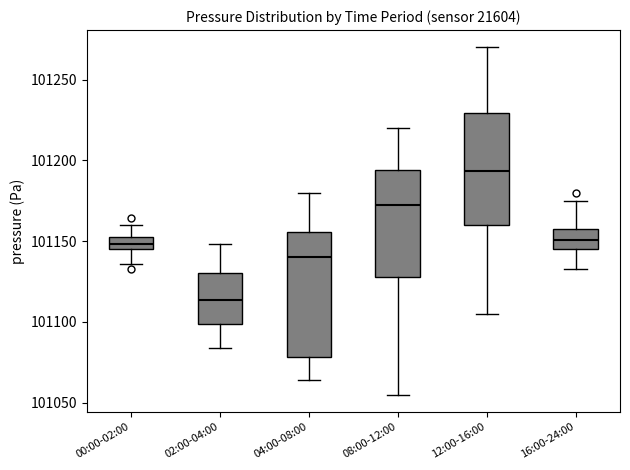

Reading left to right, read every box against the y-axis: the position of its median line, the range the box covers, and the ends of its whiskers. The values are not printed on the chart, so give them approximately, as read against the axis.

00:00-02:00: median 101150, box 101145 to 101155, whiskers 101135 to 101160
02:00-04:00: median 101115, box 101100 to 101130, whiskers 101085 to 101150
04:00-08:00: median 101140, box 101080 to 101155, whiskers 101065 to 101180
08:00-12:00: median 101170, box 101130 to 101195, whiskers 101055 to 101220
12:00-16:00: median 101195, box 101160 to 101230, whiskers 101105 to 101270
16:00-24:00: median 101150, box 101145 to 101160, whiskers 101135 to 101175